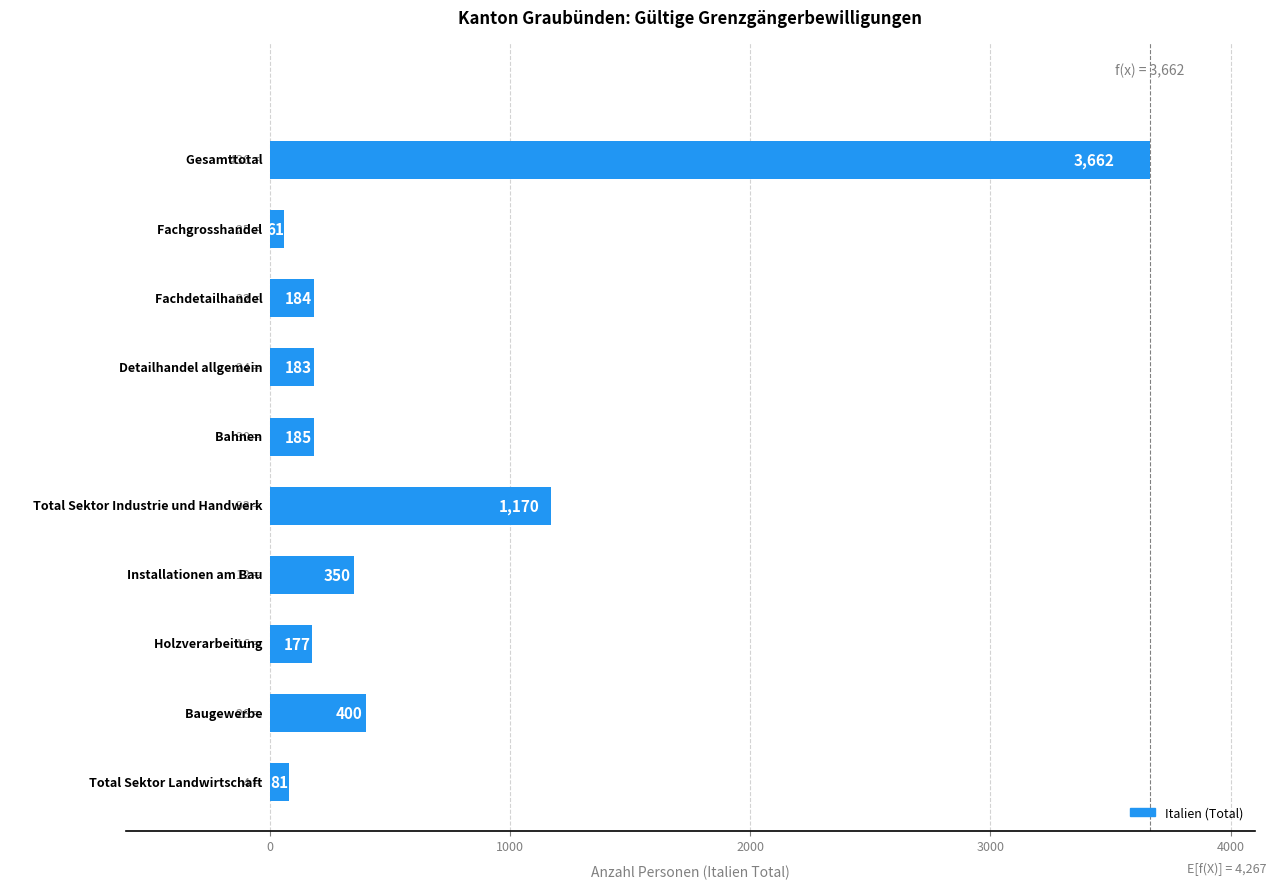

What is the smallest value displayed?

61